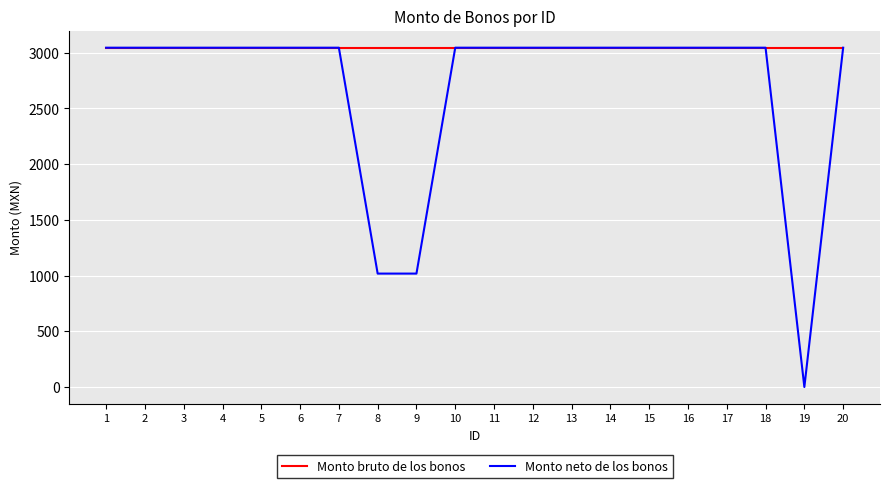

Rank the series by their average value, from highest to lowest.

Monto bruto de los bonos, Monto neto de los bonos